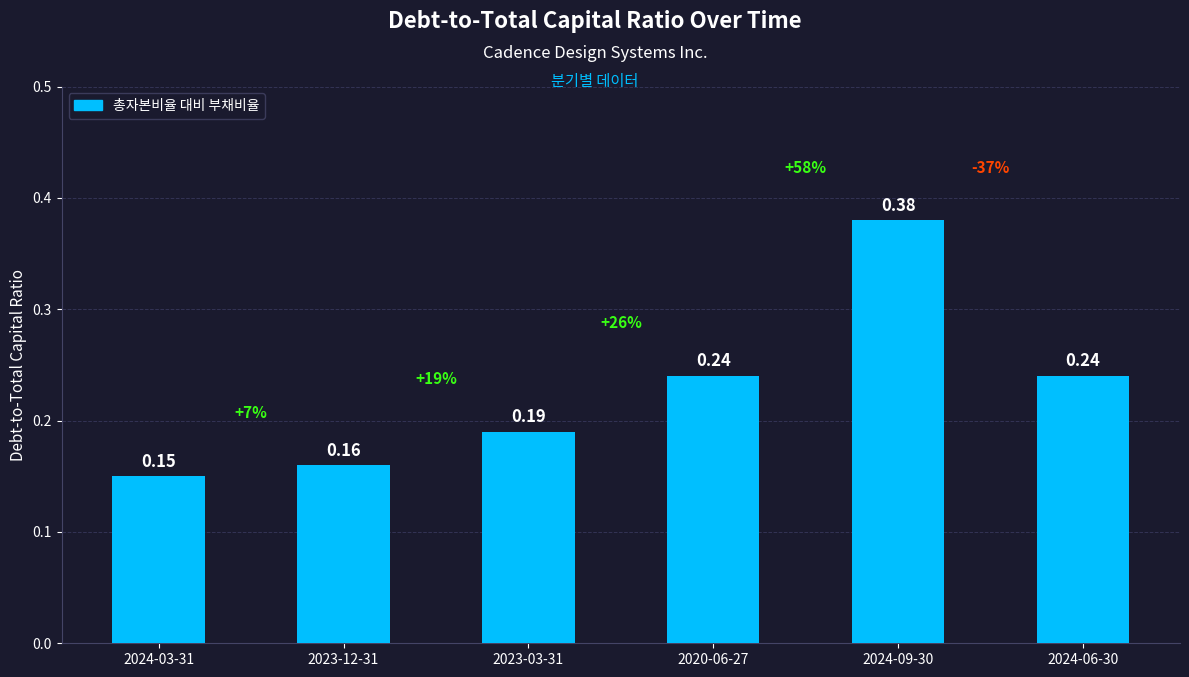

Is it true that the value at 2024-09-30 is 0.2?

False